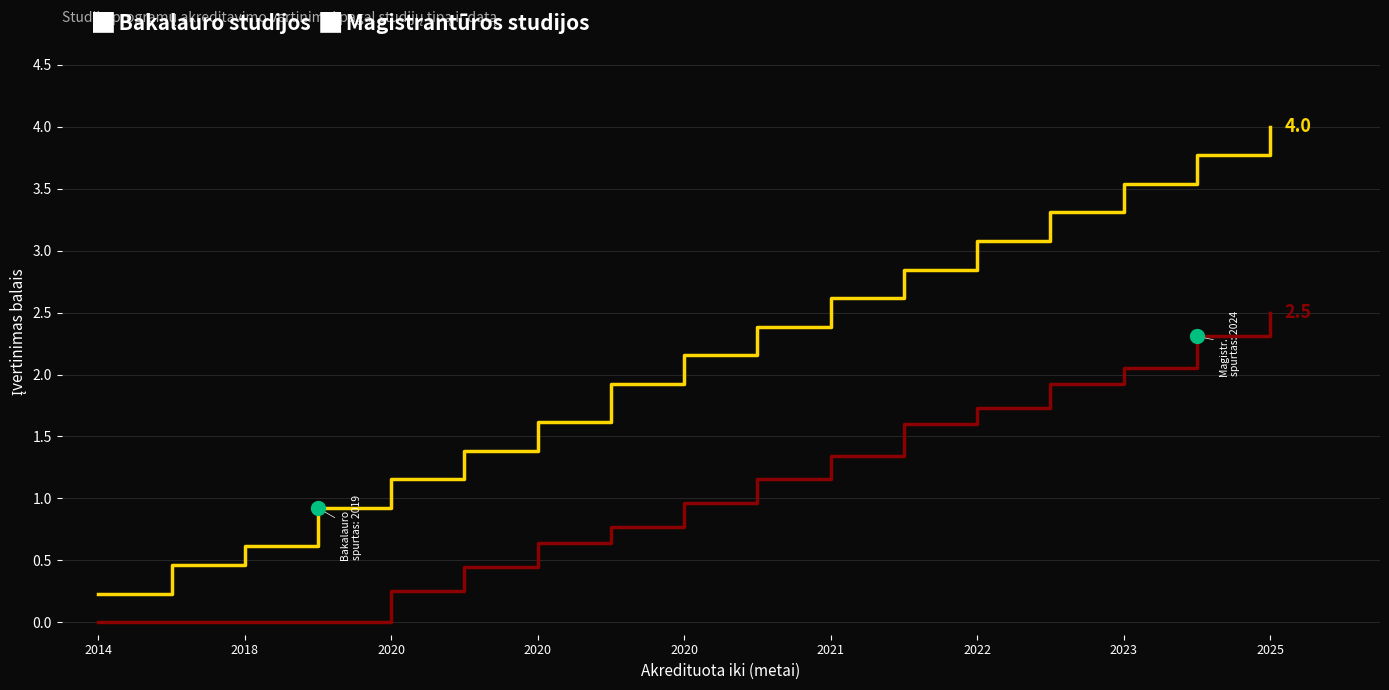

Does the chart have visible grid lines?

Yes